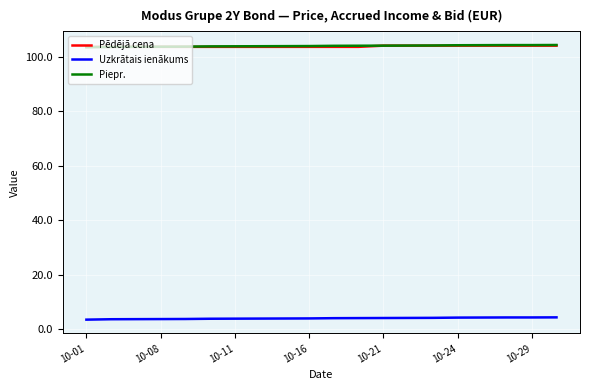

True or false: Piepr. and Uzkrātais ienākums cross at least once.

False